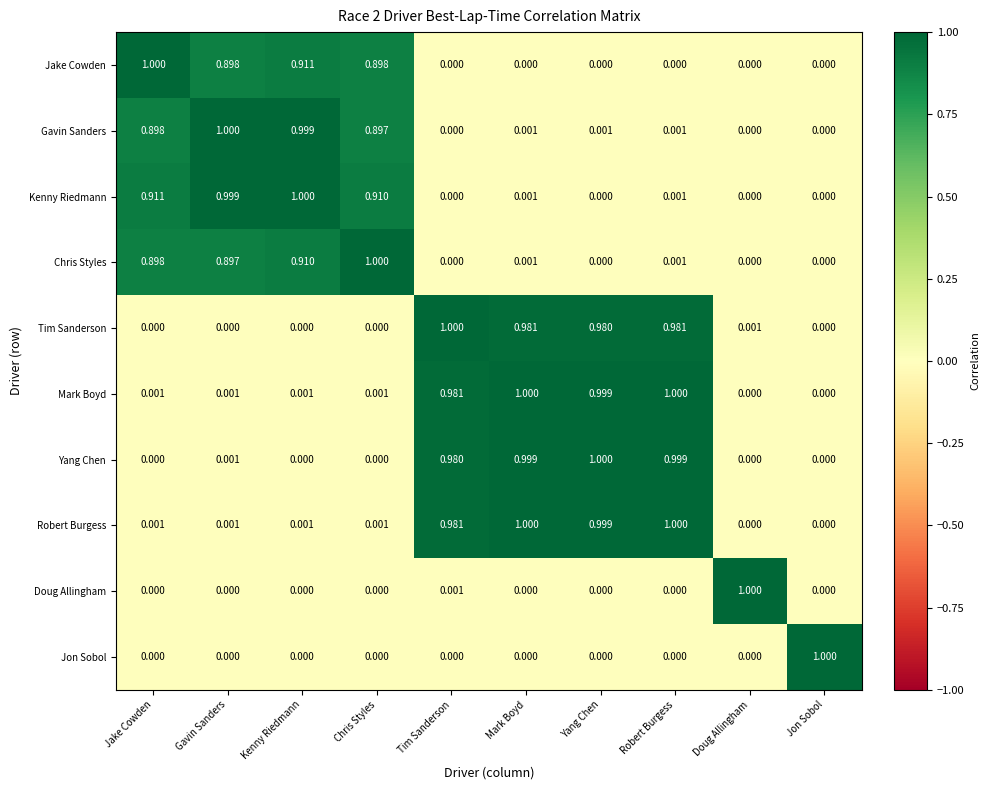

What is the maximum value shown in the chart?

1.0